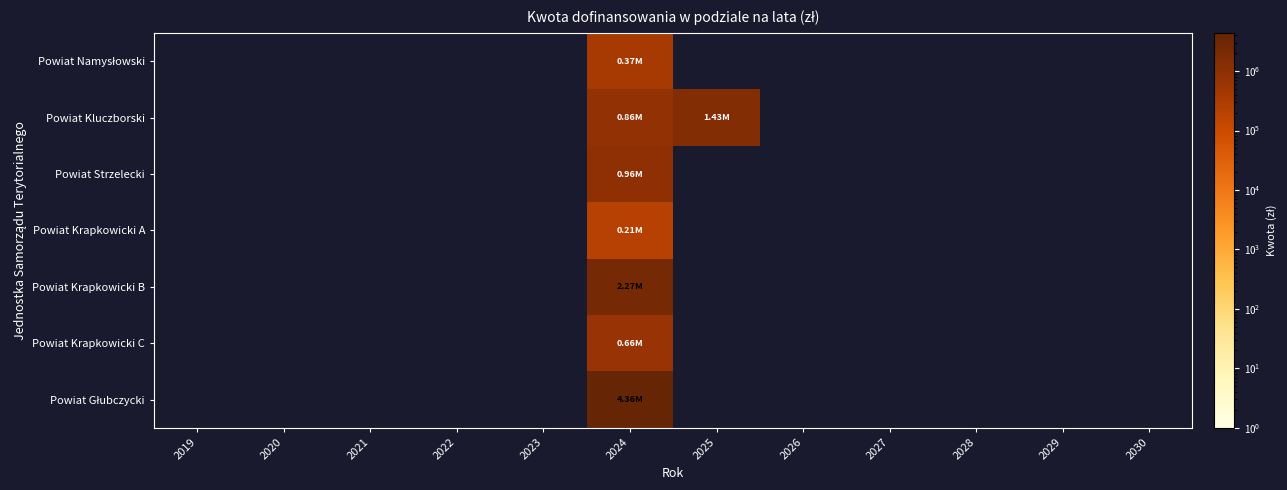

Which category has the highest value across all series?

2024